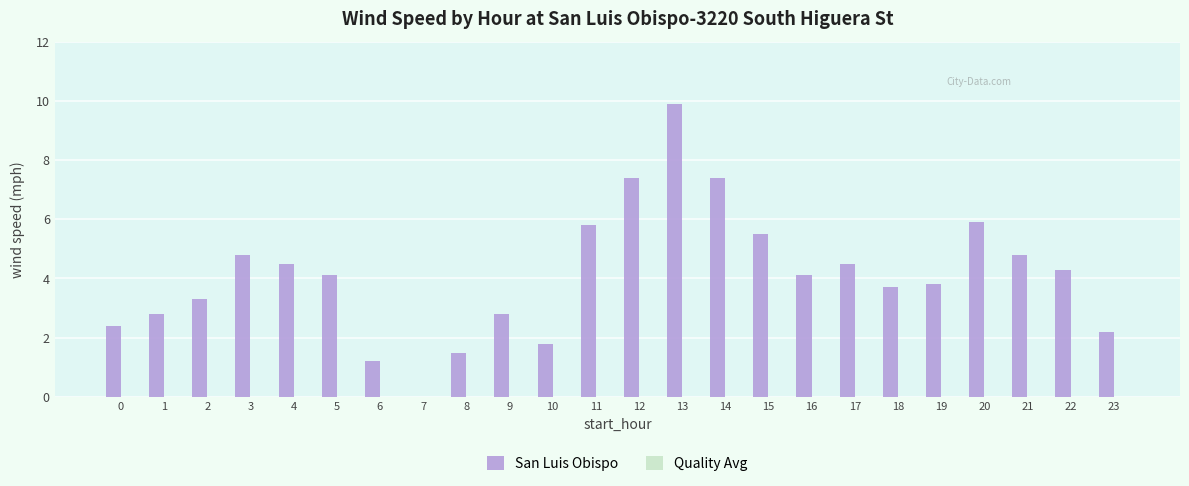

What is the sum of the values at 15 and 8?

7.0